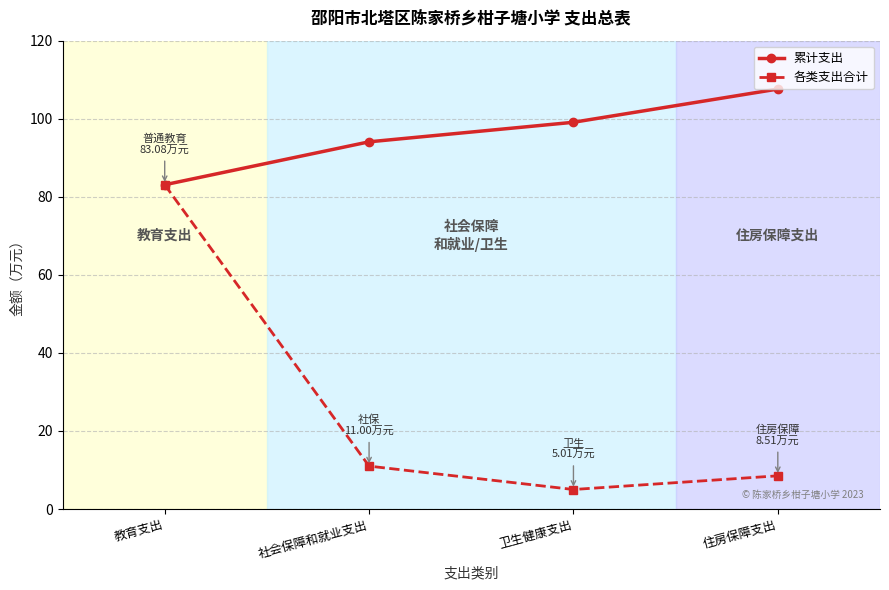

What are all the series names shown in the legend?

累计支出, 各类支出合计